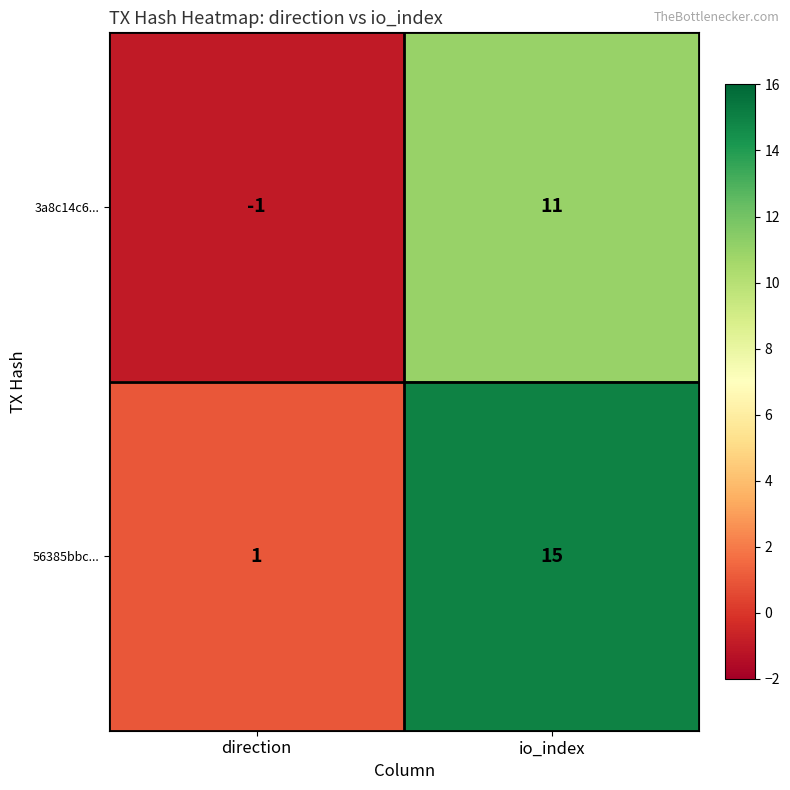

Which series changed the most between direction and io_index?

56385bbc...